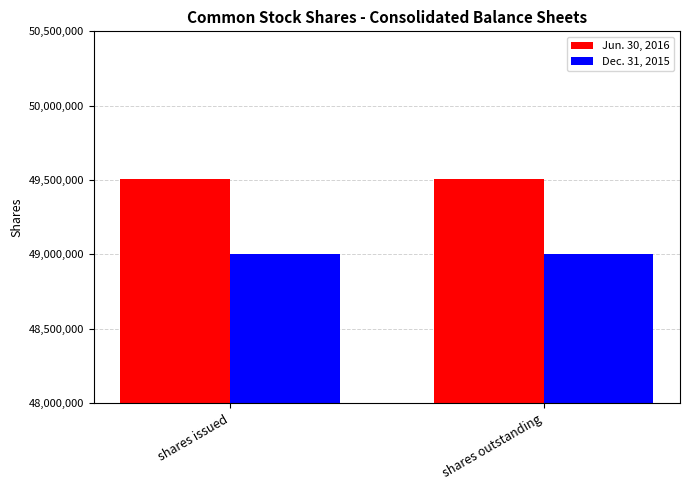

Is the value of Dec. 31, 2015 at shares outstanding greater than the value of Jun. 30, 2016 at shares issued?

No